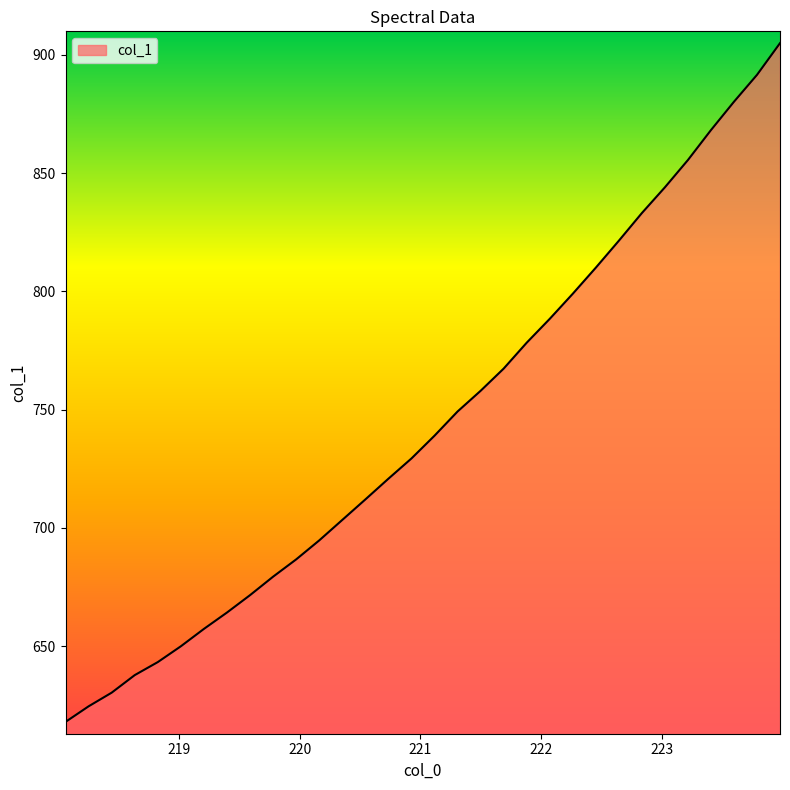

What is the smallest value displayed?

617.9